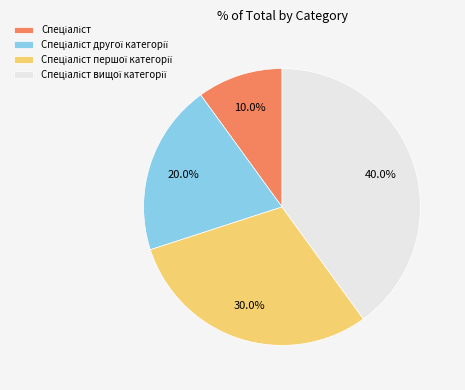

How many slices are in this pie chart?

4